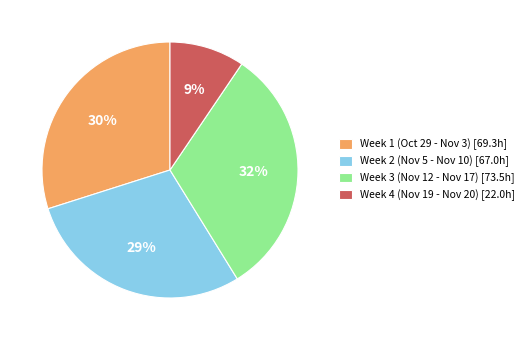

What is the largest slice in the pie chart?

Week 3 (Nov 12 - Nov 17) [73.5h]